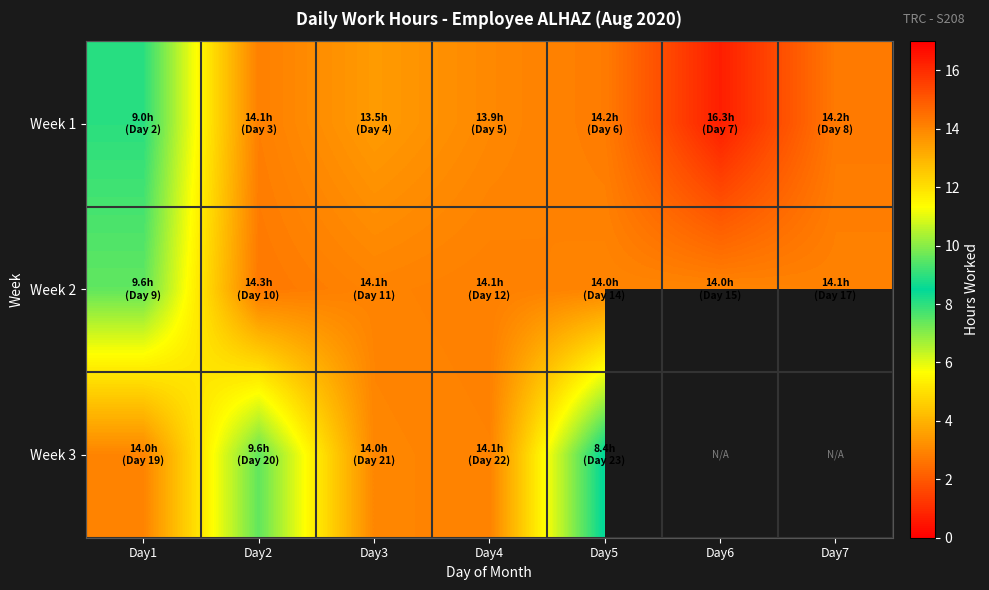

What is the sum of the Week 3 values at Day2 and Day4?

23.6